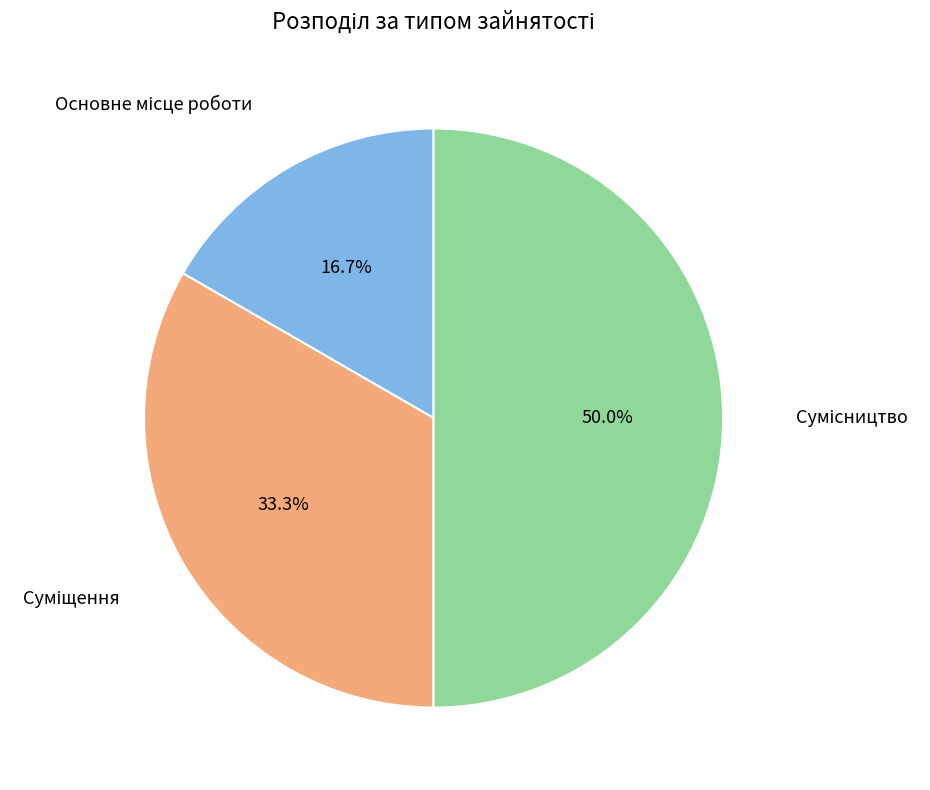

Is there a majority slice in this chart?

No